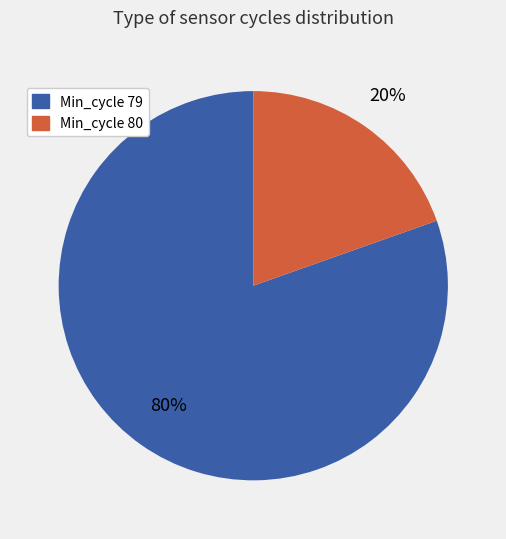

How many segments does this pie chart have?

2